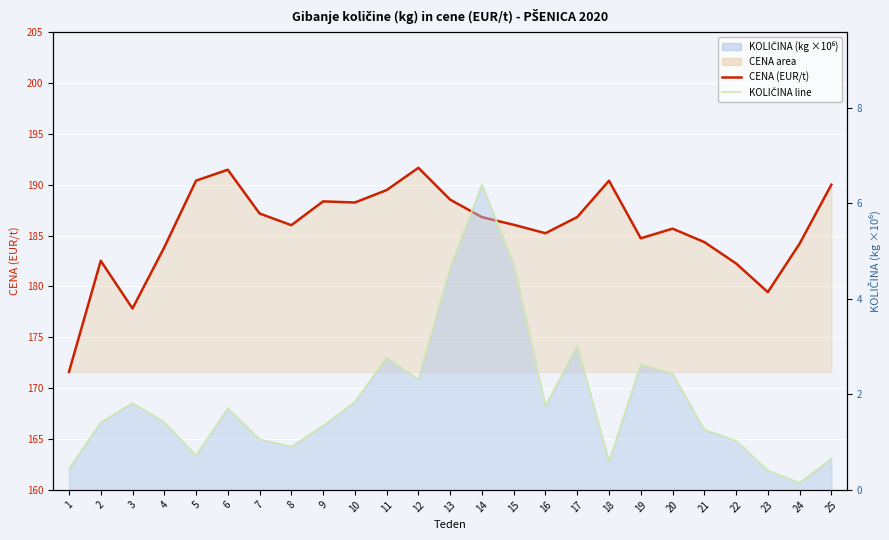

Is it true that CENA (EUR/t) equals 293.8 at 10?

False